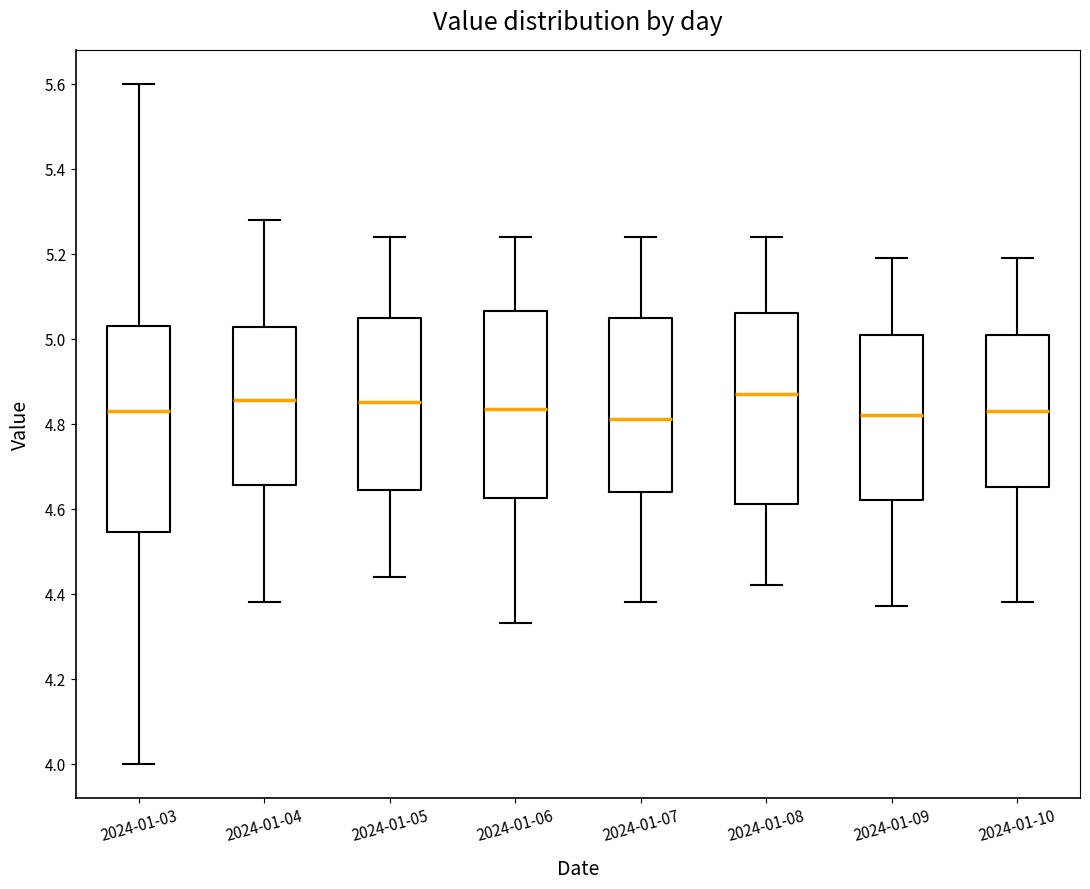

Reading left to right, read every box against the y-axis: the position of its median line, the range the box covers, and the ends of its whiskers. The values are not printed on the chart, so give them approximately, as read against the axis.

2024-01-03: median 4.84, box 4.54 to 5.04, whiskers 4.00 to 5.60
2024-01-04: median 4.86, box 4.66 to 5.02, whiskers 4.38 to 5.28
2024-01-05: median 4.86, box 4.64 to 5.06, whiskers 4.44 to 5.24
2024-01-06: median 4.84, box 4.62 to 5.06, whiskers 4.34 to 5.24
2024-01-07: median 4.82, box 4.64 to 5.06, whiskers 4.38 to 5.24
2024-01-08: median 4.88, box 4.62 to 5.06, whiskers 4.42 to 5.24
2024-01-09: median 4.82, box 4.62 to 5.02, whiskers 4.38 to 5.20
2024-01-10: median 4.84, box 4.66 to 5.02, whiskers 4.38 to 5.20